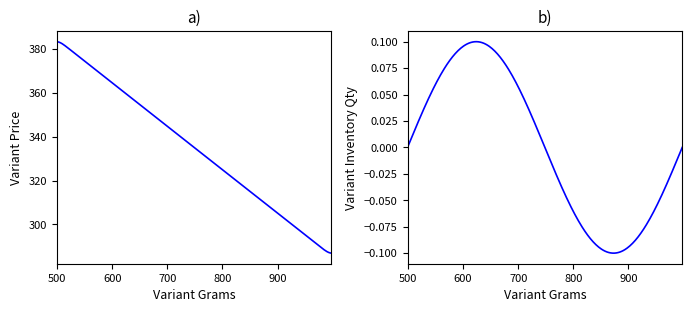

How many lines are shown in the chart?

2